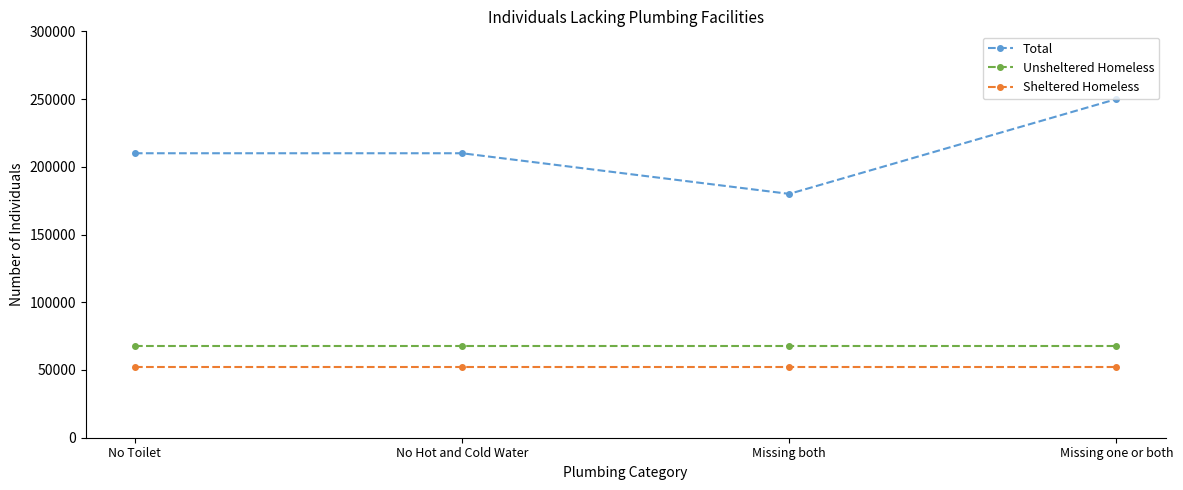

What is the sum of the Unsheltered Homeless values at No Hot and Cold Water and No Toilet?

136000